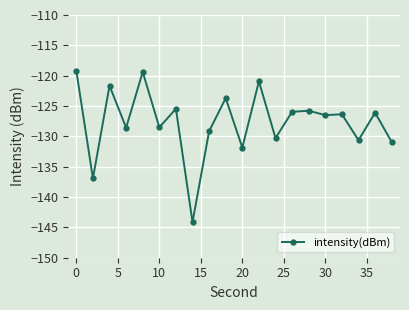

What is the sum of all values?

-2552.0